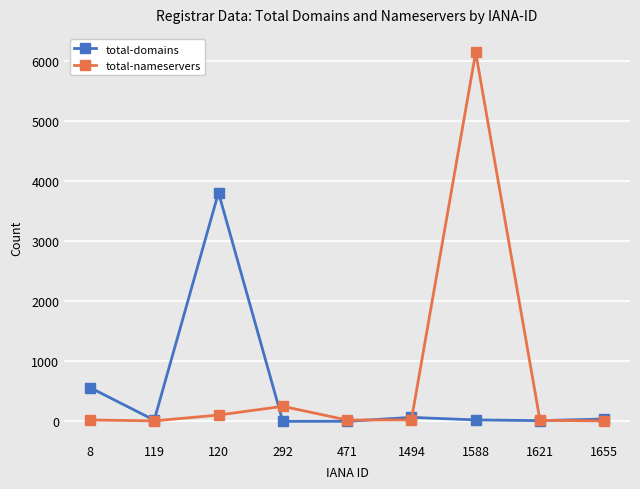

Count the number of data series in this chart.

2